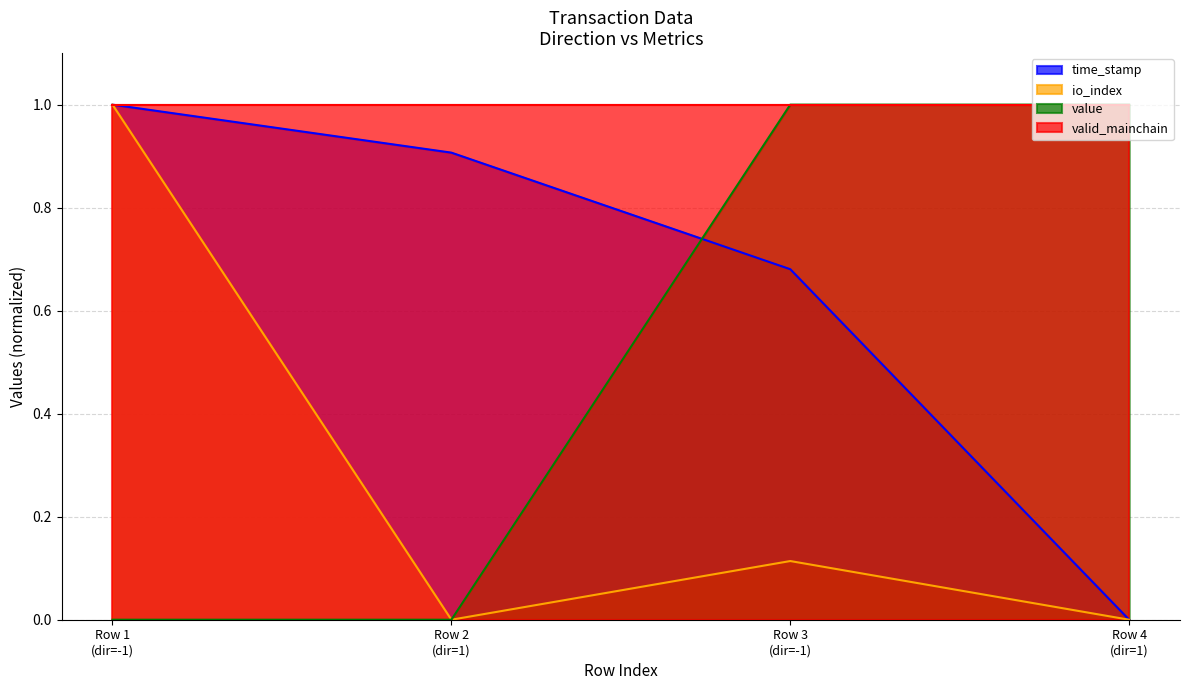

After their last crossing, which series has the higher values: time_stamp or value?

value